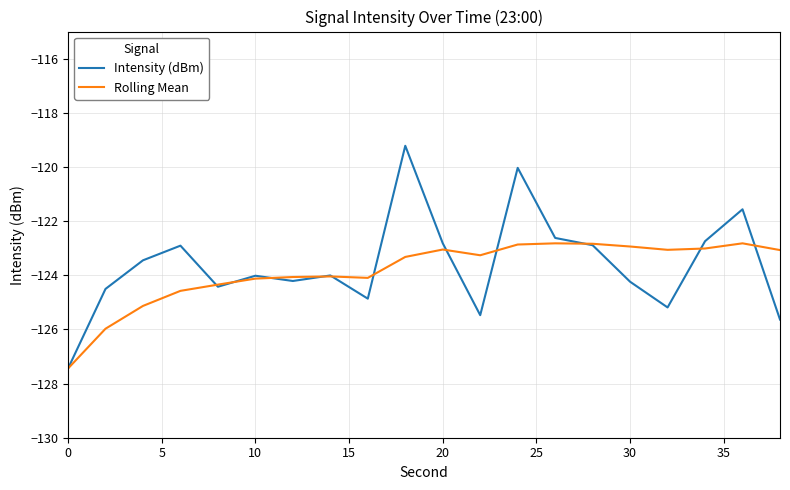

List the series in order of their peak value, lowest first.

Rolling Mean, Intensity (dBm)